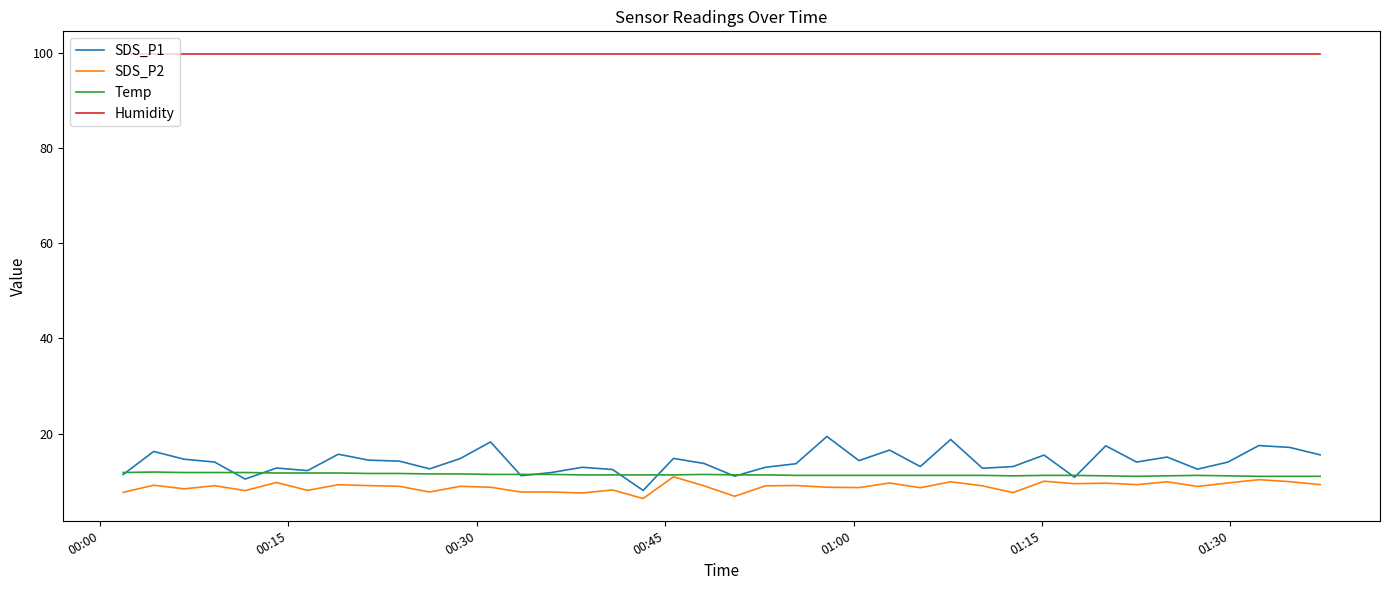

Which series has the largest range (max minus min)?

SDS_P1